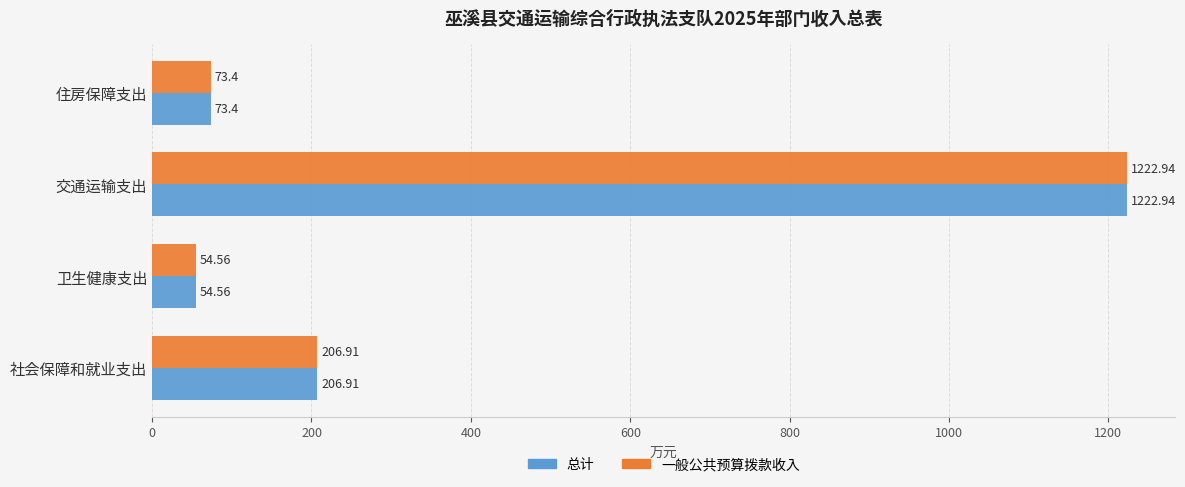

At how many categories does at least one series exceed 1046?

1